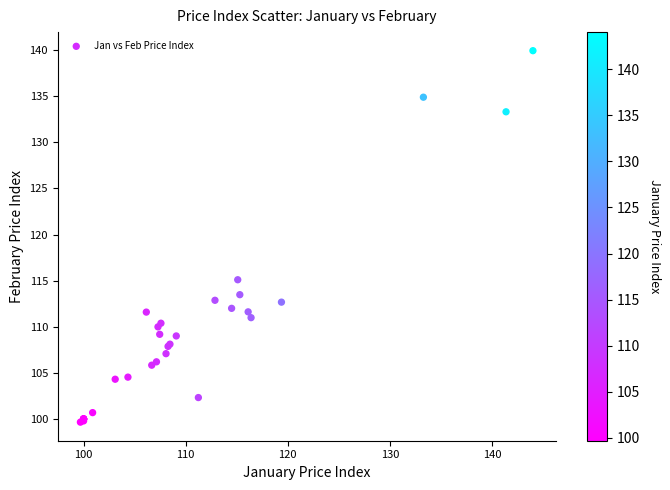

What Y value in the scatter plot is closest to 119?

115.1